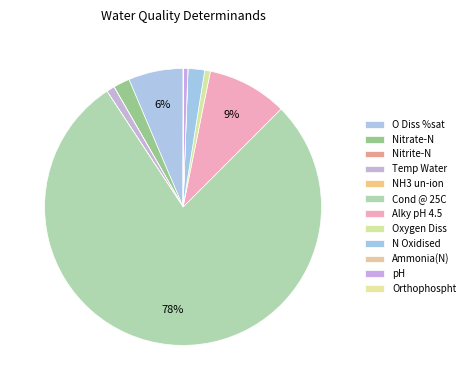

Is it true that Orthophospht is 0% of the pie?

True